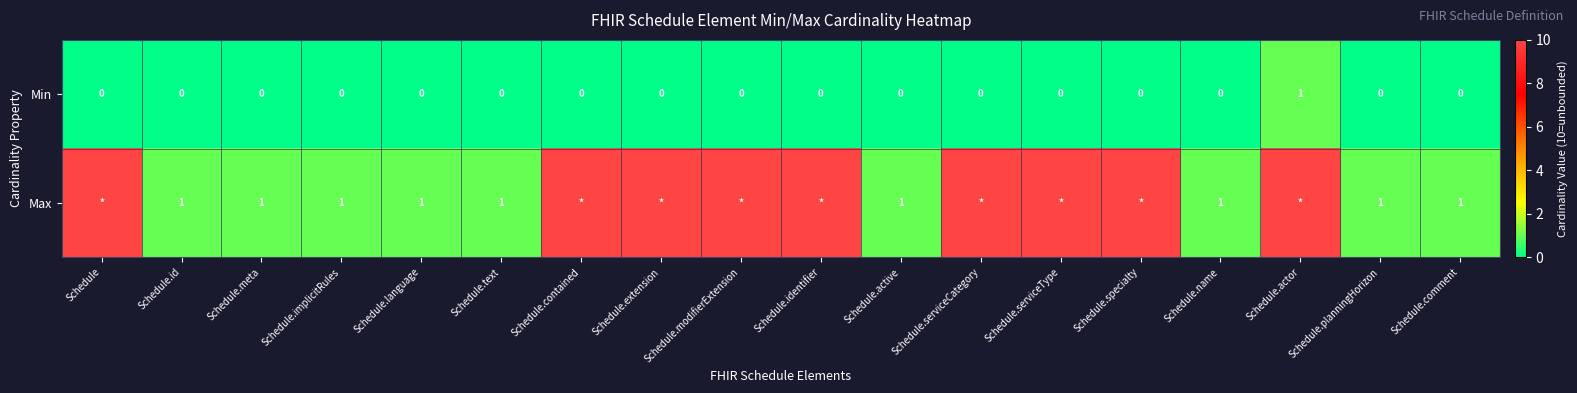

At how many categories does at least one series exceed 2?

9